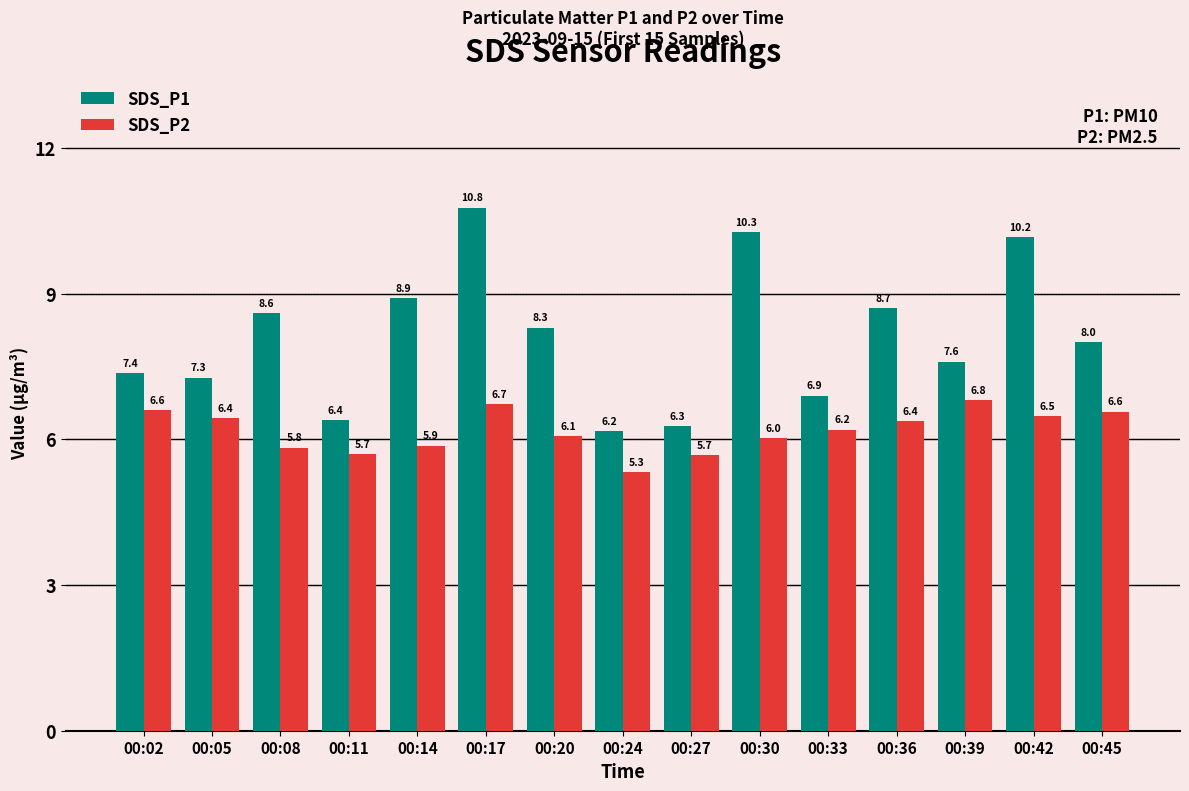

Is it true that SDS_P2 equals 3.6 at 00:20?

False